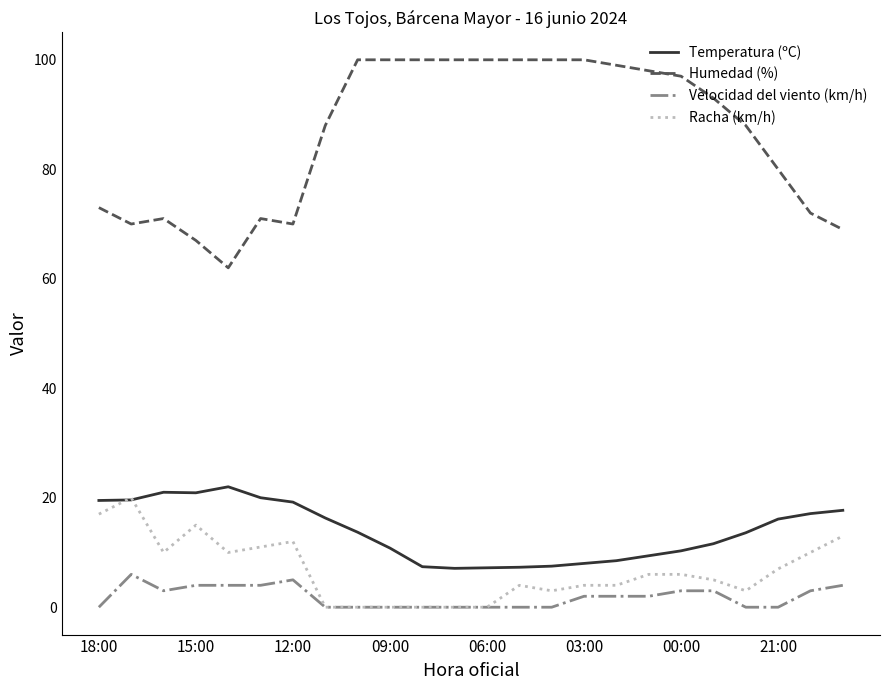

True or false: Humedad (%) and Temperatura (ºC) cross at least once.

False